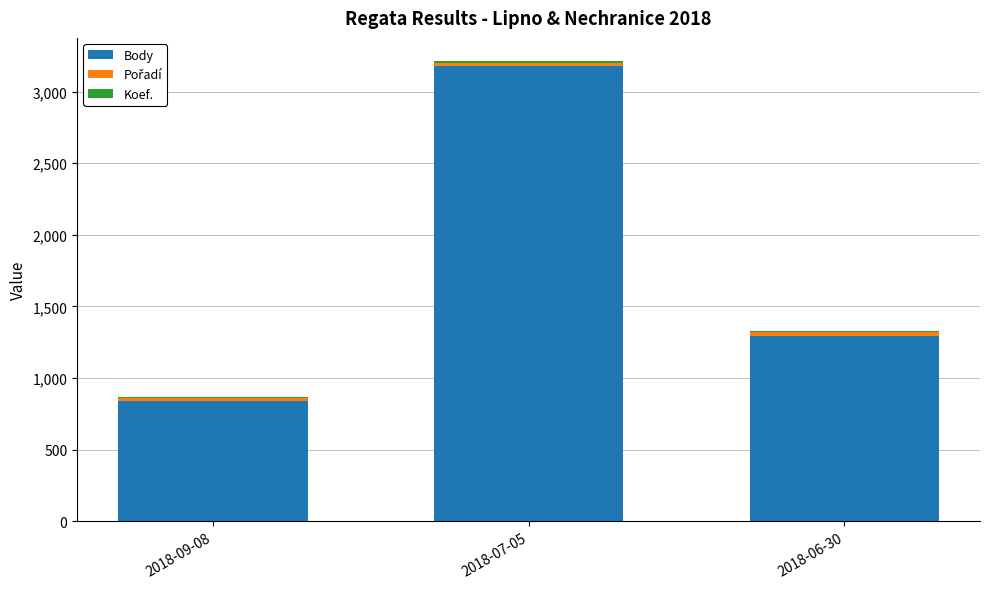

At which category is the sum across all series the highest?

2018-07-05